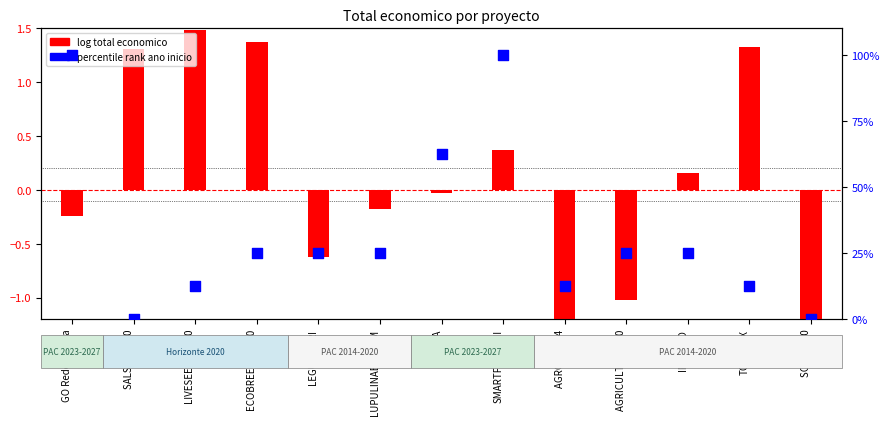

Which series has the largest total across all categories?

percentile rank ano inicio